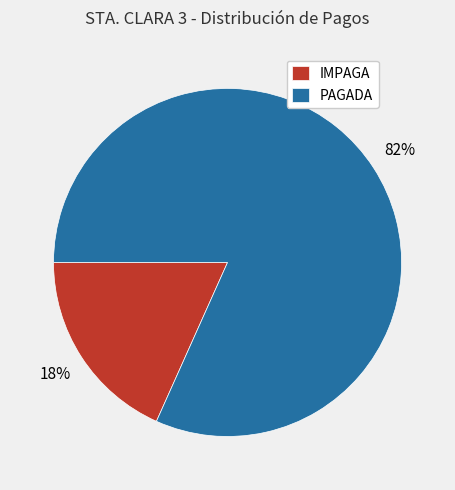

True or false: IMPAGA accounts for 18% of the total.

True